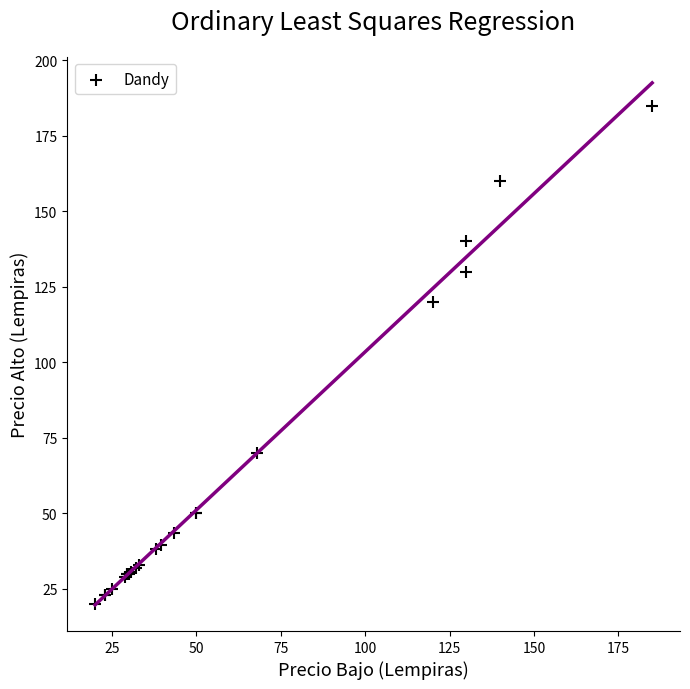

What Y value in the scatter plot is closest to 102?

120.0